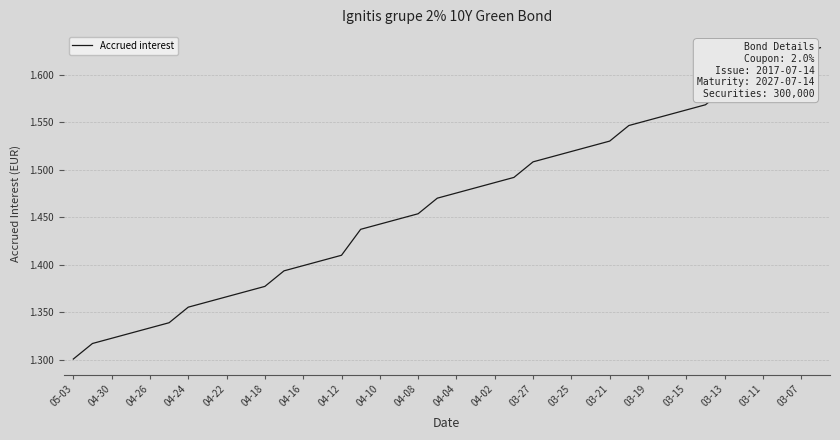

What is the difference between the maximum and minimum values?

0.3